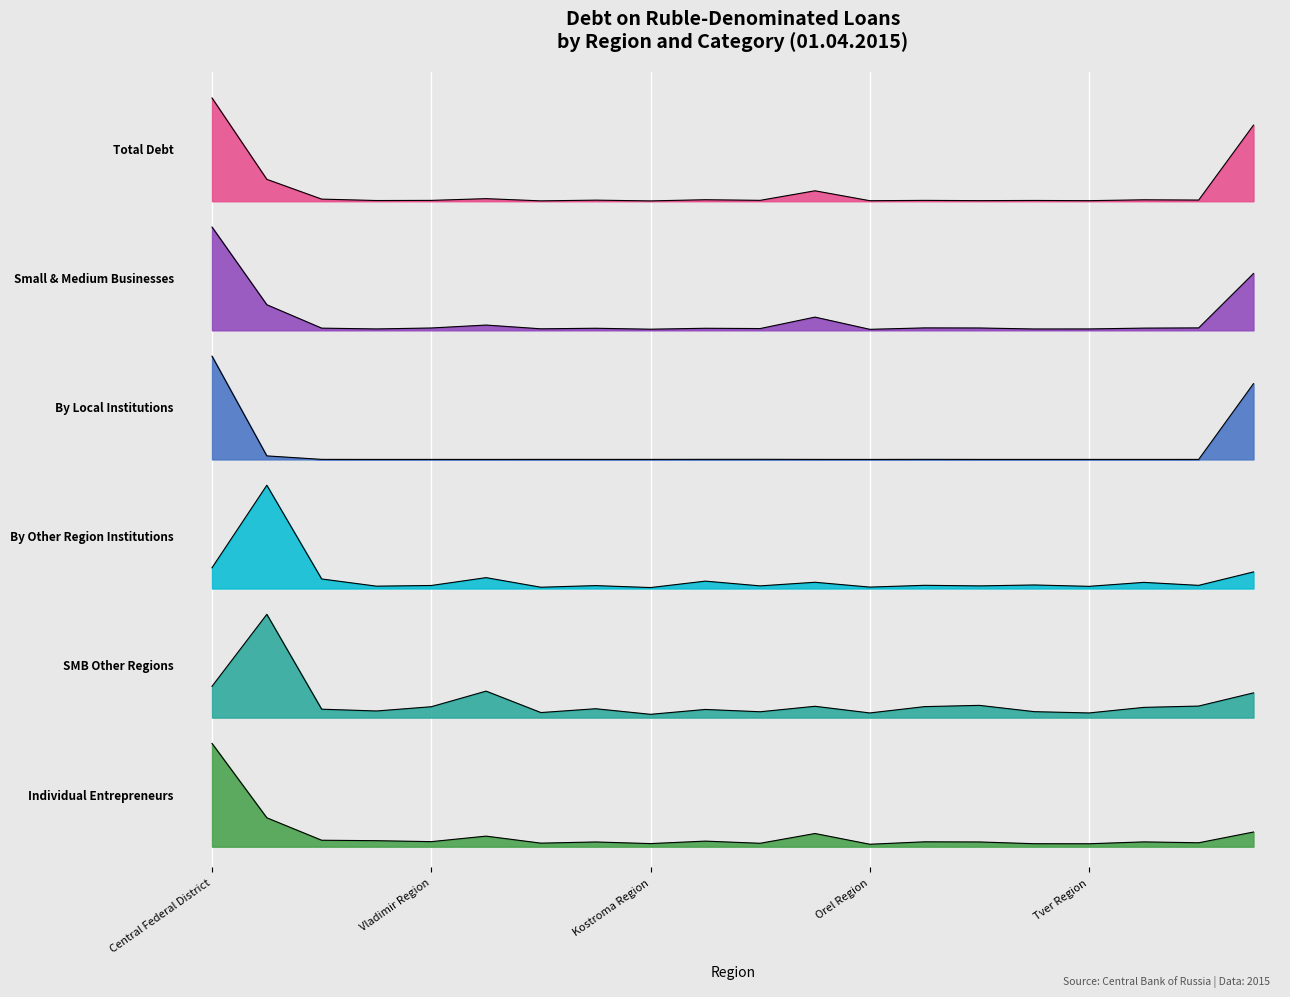

True or false: Small & Medium Businesses has more than 1 points higher than both neighbors.

True